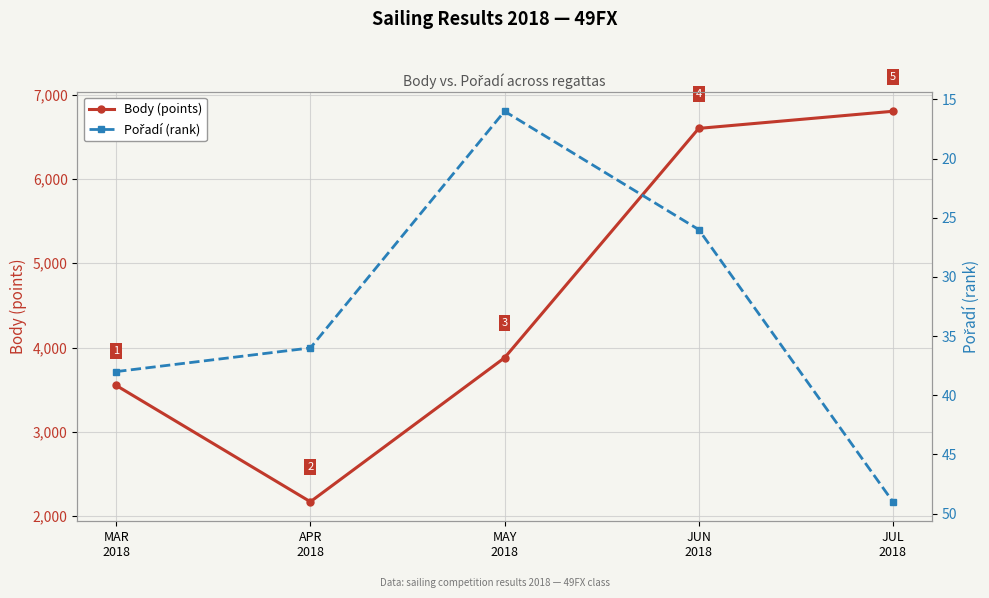

What is the label of the 1st point from the left?

MAR
2018